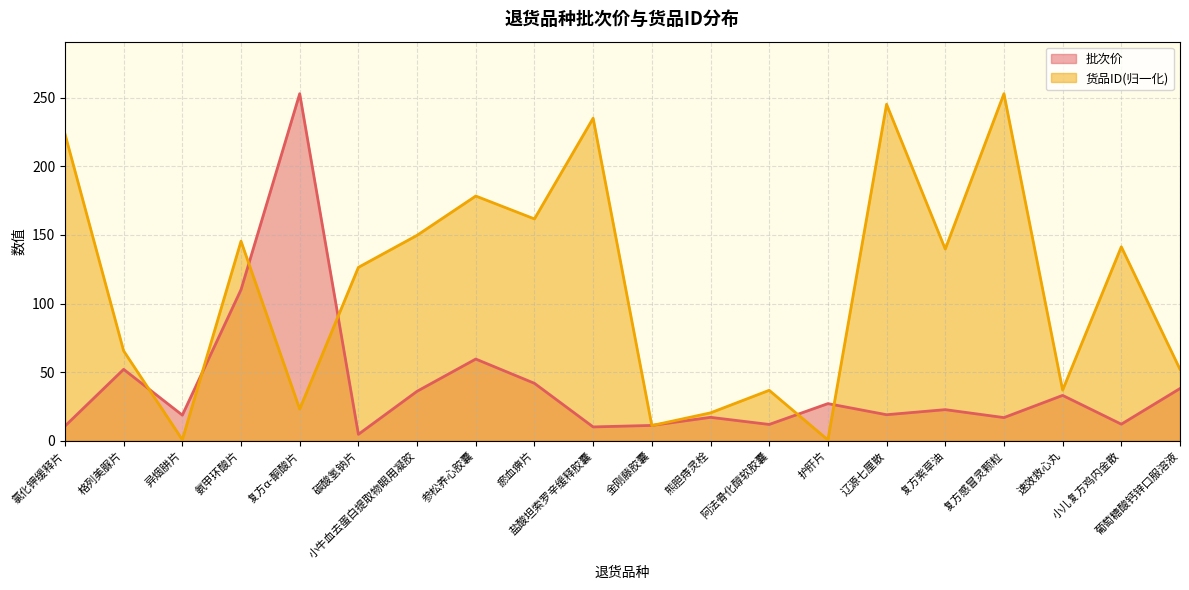

What is the spread (max minus min) of values at 辽源七厘散?

226.4